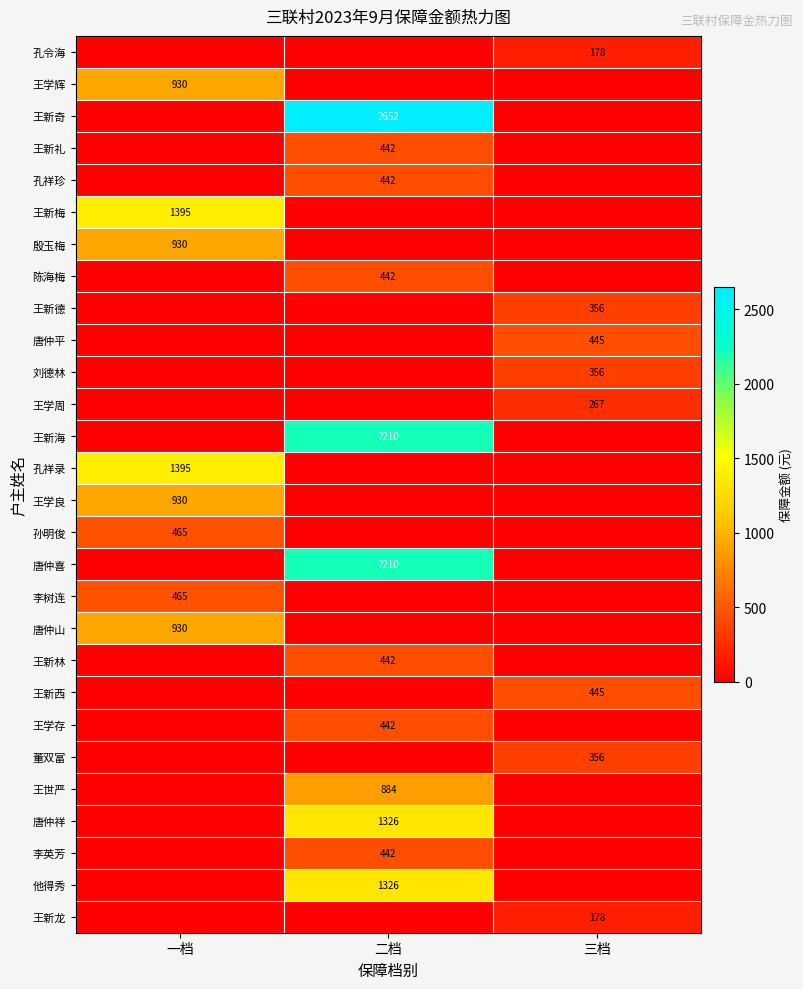

The value of 王新西 at 三档 is 708. True or false?

False